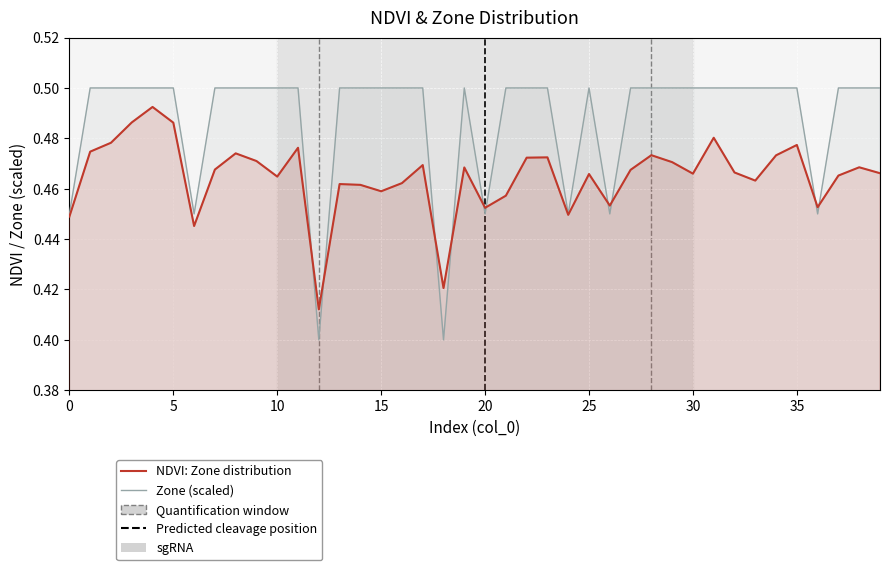

Reading left to right, what are all the values shown in this chart?

NDVI: Zone distribution: 0.4	0.5	0.5	0.5	0.5	0.5	0.4	0.5	0.5	0.5	0.5	0.5	0.4	0.5	0.5	0.5	0.5	0.5	0.4	0.5	0.5	0.5	0.5	0.5	0.4	0.5	0.5	0.5	0.5	0.5	0.5	0.5	0.5	0.5	0.5	0.5	0.5	0.5	0.5	0.5
Zone (scaled): 0.5	0.5	0.5	0.5	0.5	0.5	0.5	0.5	0.5	0.5	0.5	0.5	0.4	0.5	0.5	0.5	0.5	0.5	0.4	0.5	0.5	0.5	0.5	0.5	0.5	0.5	0.5	0.5	0.5	0.5	0.5	0.5	0.5	0.5	0.5	0.5	0.5	0.5	0.5	0.5